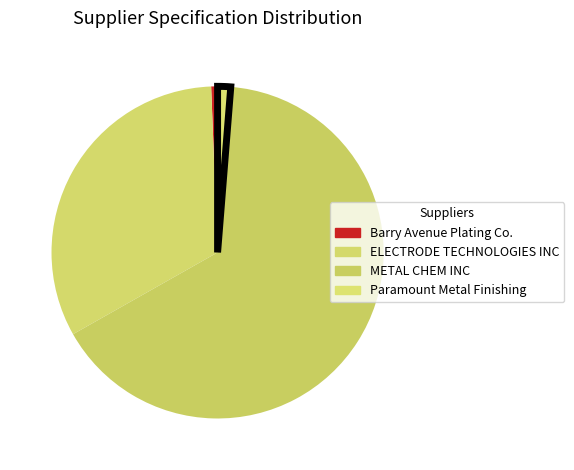

The Barry Avenue Plating Co. slice represents 11% of the pie. True or false?

False